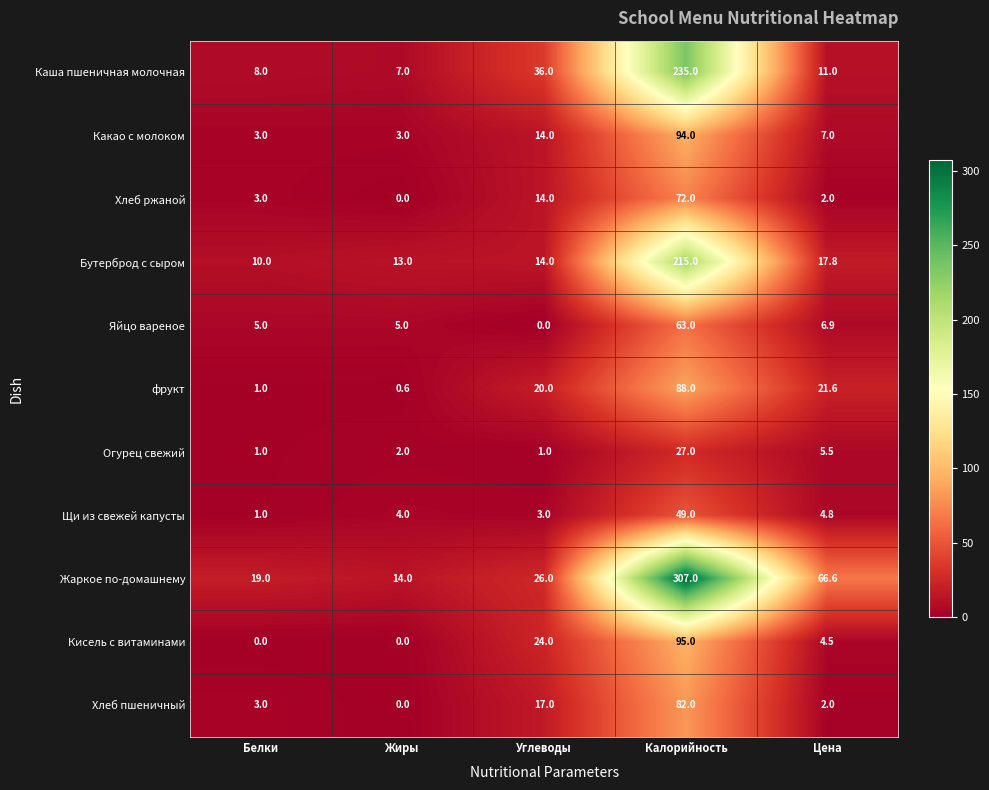

At which label is Щи из свежей капусты closest to 25?

Цена